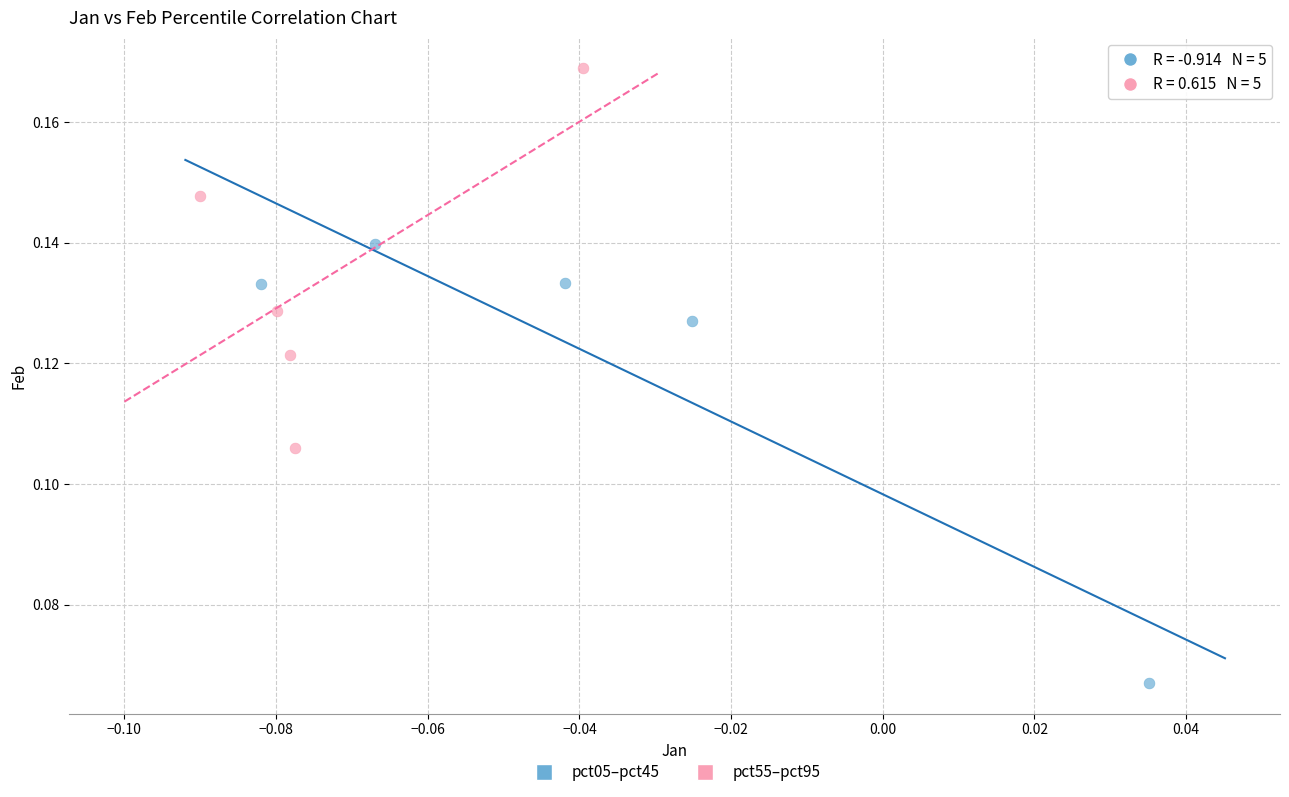

Which series has the largest Y range (max minus min)?

pct05–pct45